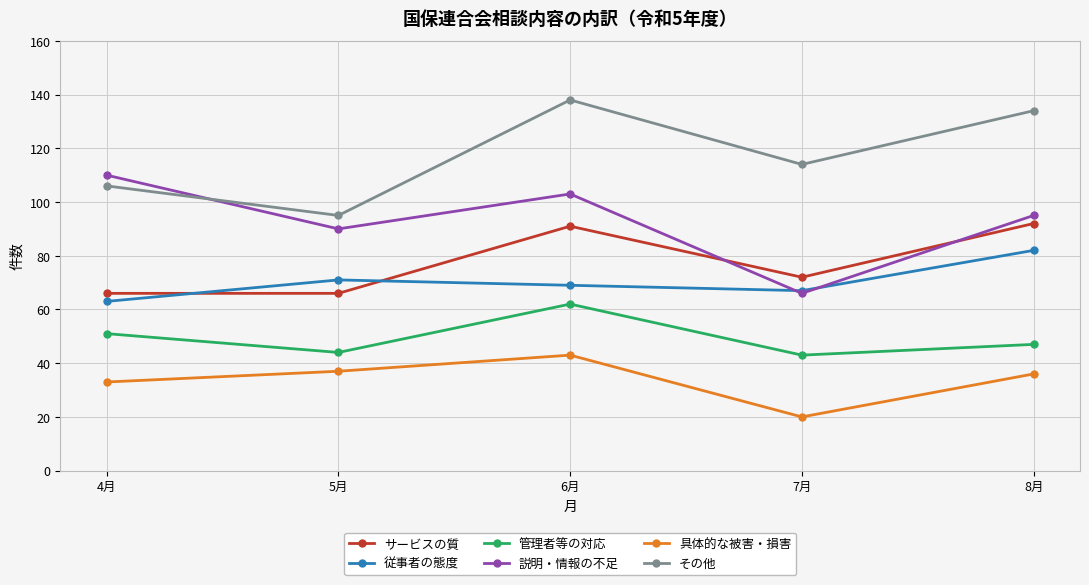

What is the spread (max minus min) of values at 6月?

95